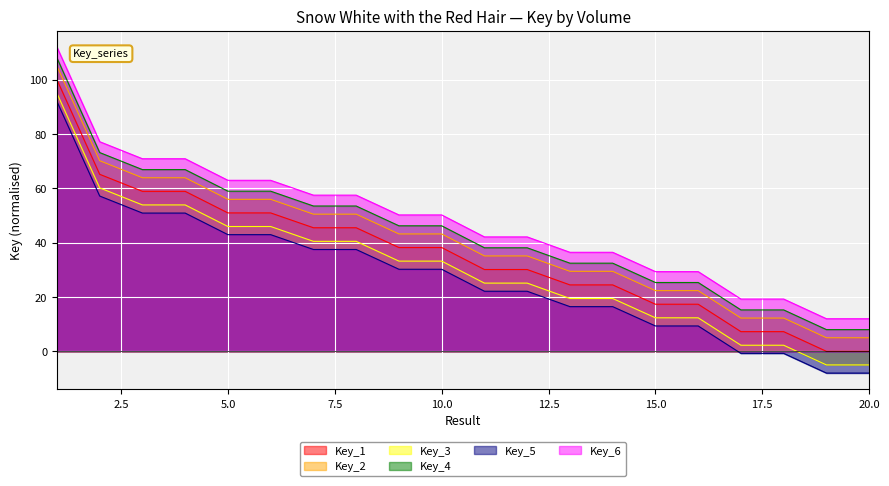

How many lines are shown in the chart?

6